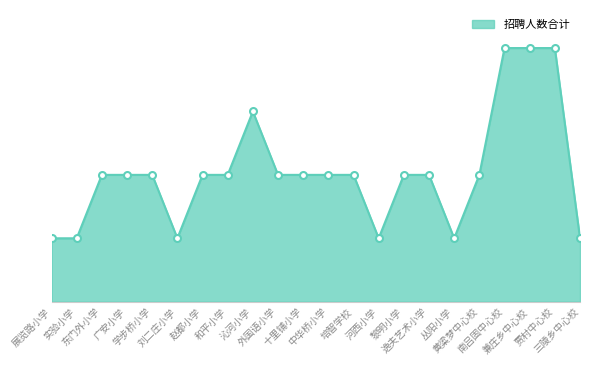

Does the chart have visible grid lines?

No